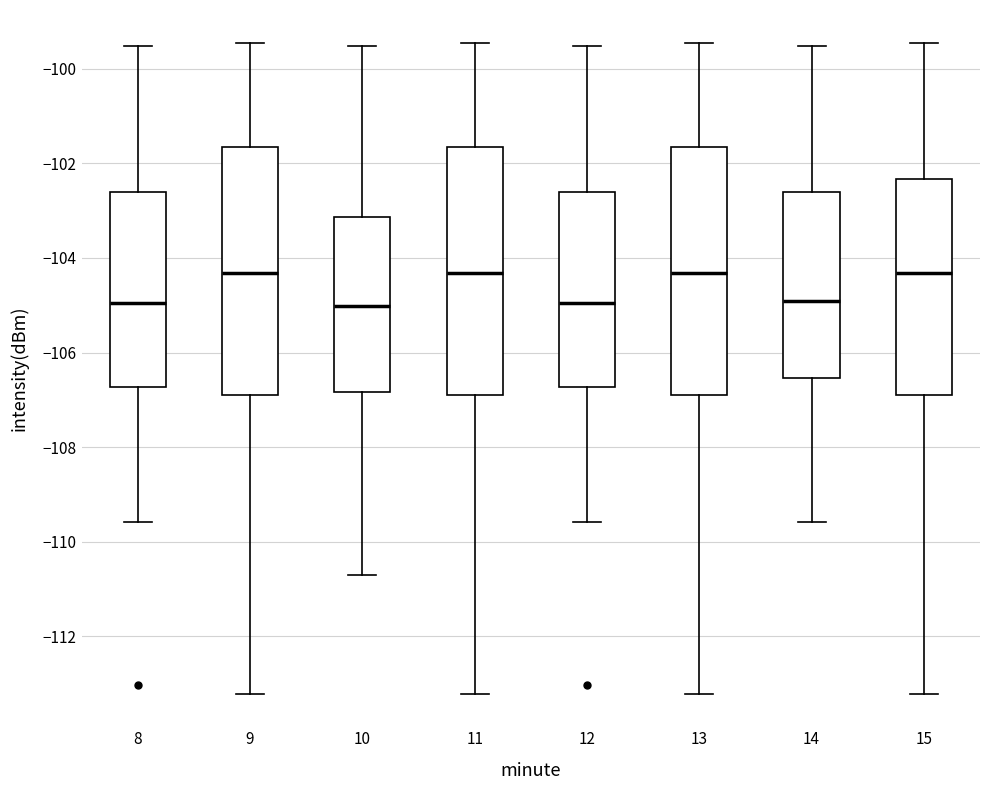

Where does the median line of the box at x = 9 sit on the y-axis? The values are not printed on the chart, so give them approximately, as read against the axis.

-104.4